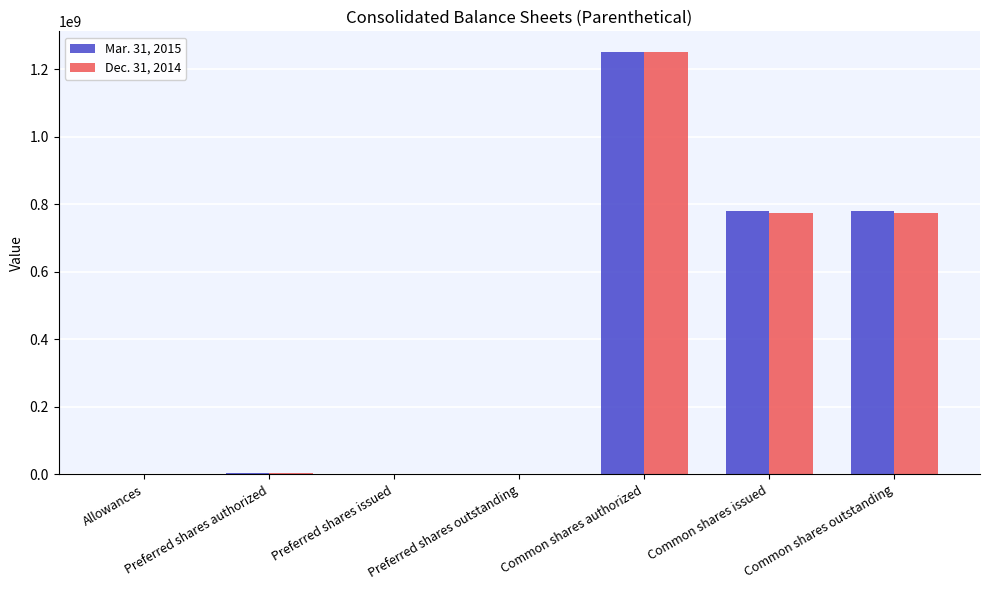

What is the sum of the Dec. 31, 2014 values at Preferred shares authorized and Preferred shares outstanding?

5000000